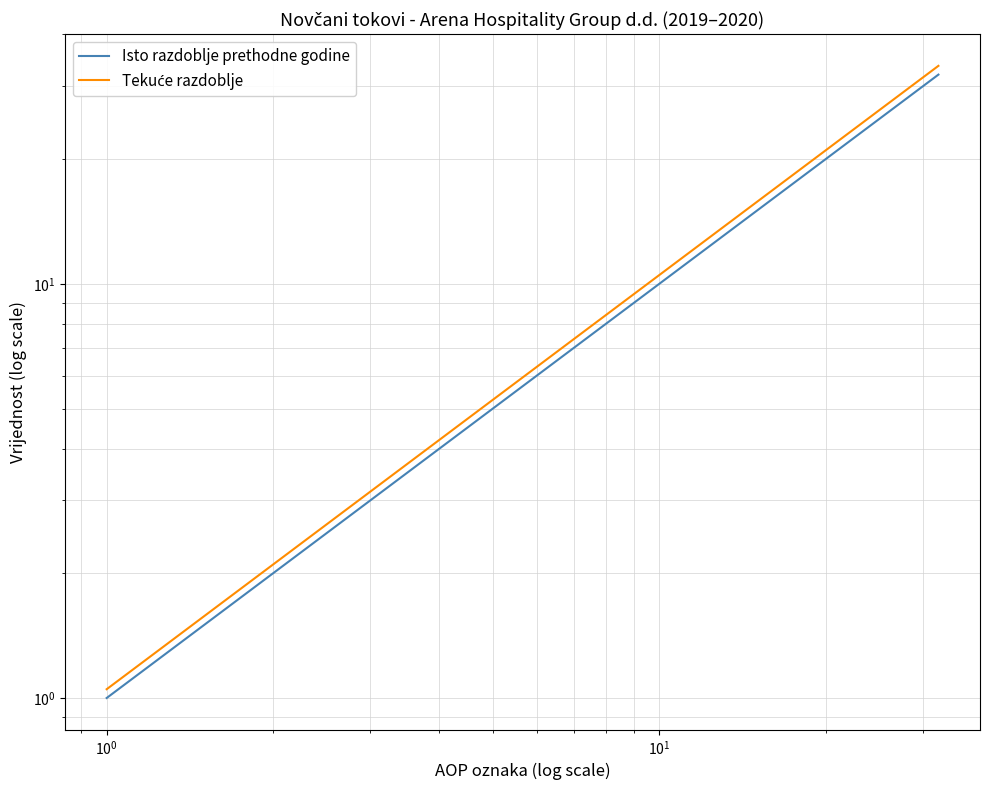

What is the minimum value shown in the chart?

1.0